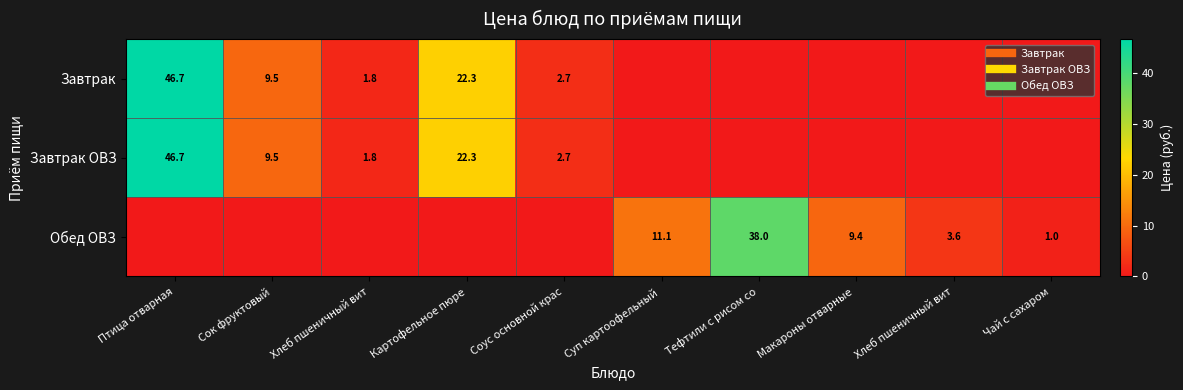

Where is Завтрак nearest to the value 23?

Картофельное пюре